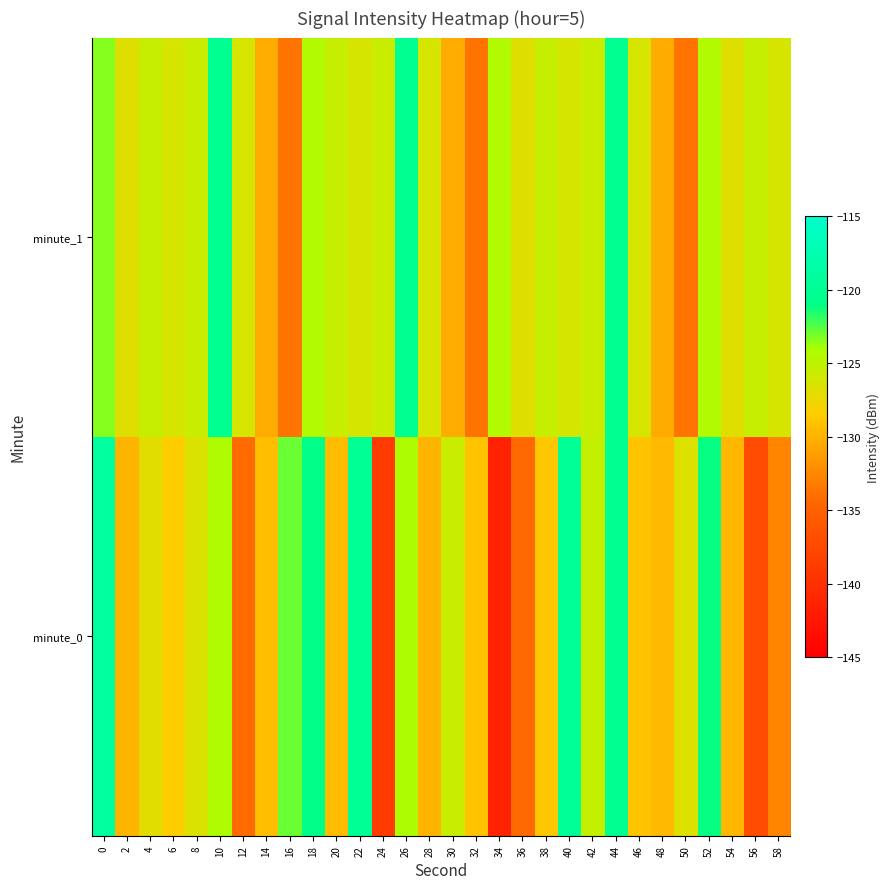

Which series changed the most between 10 and 50?

minute_1